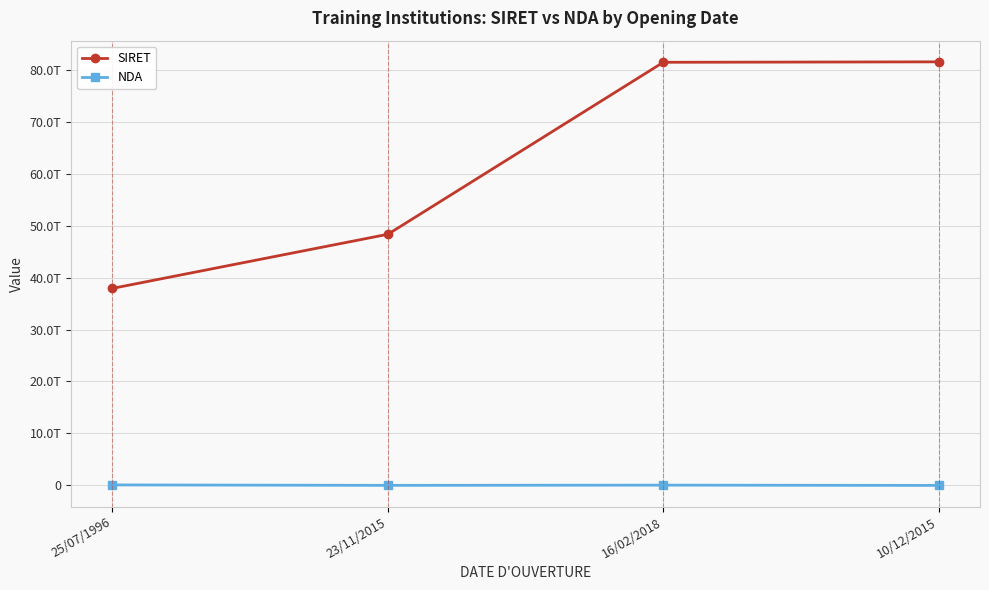

Reading right to left, extract all data points from this chart.

SIRET: 81522990100013	81436722300058	48336413900020	37924163100058
NDA: 0	53290889429	11750022175	93840081584